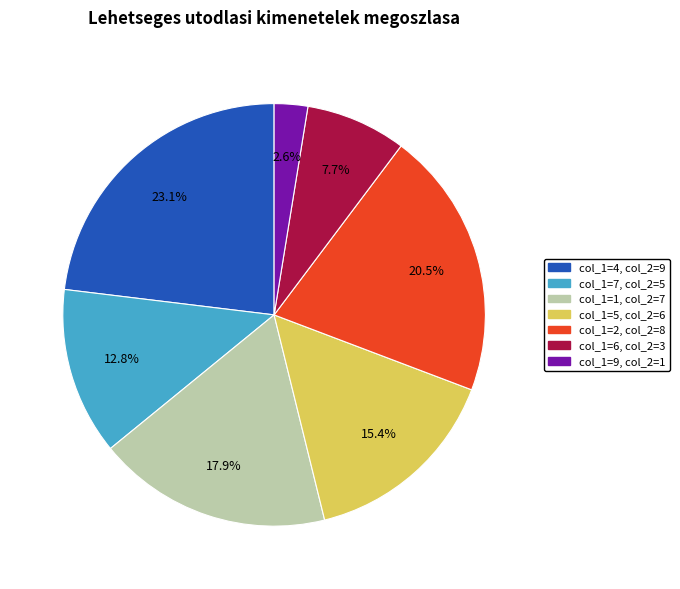

Is there a majority slice in this chart?

No